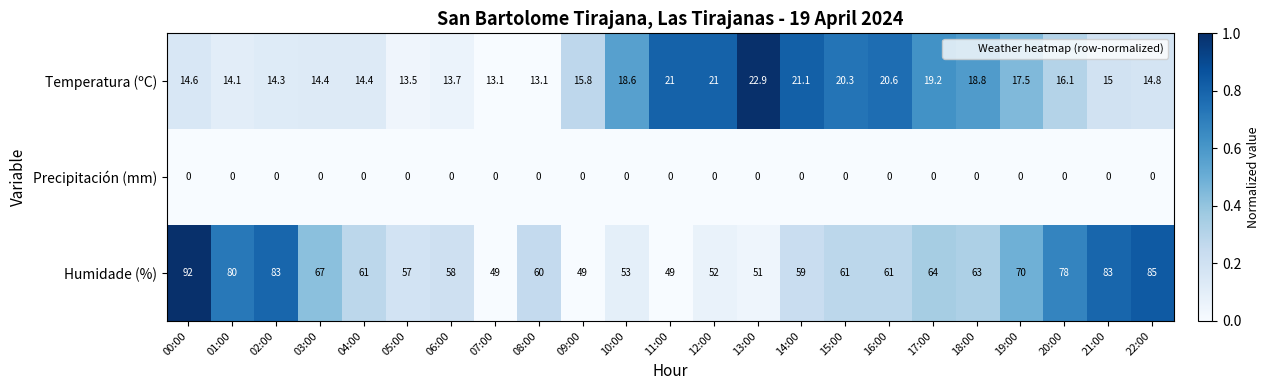

Which series has the widest spread of values?

Humidade (%)